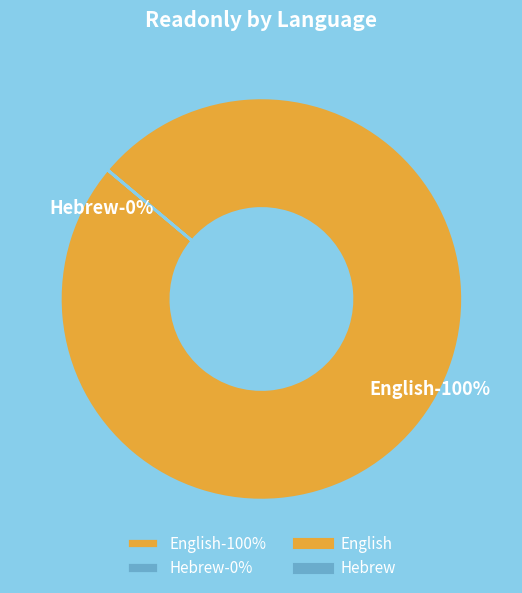

Is it true that English is 100% of the pie?

True